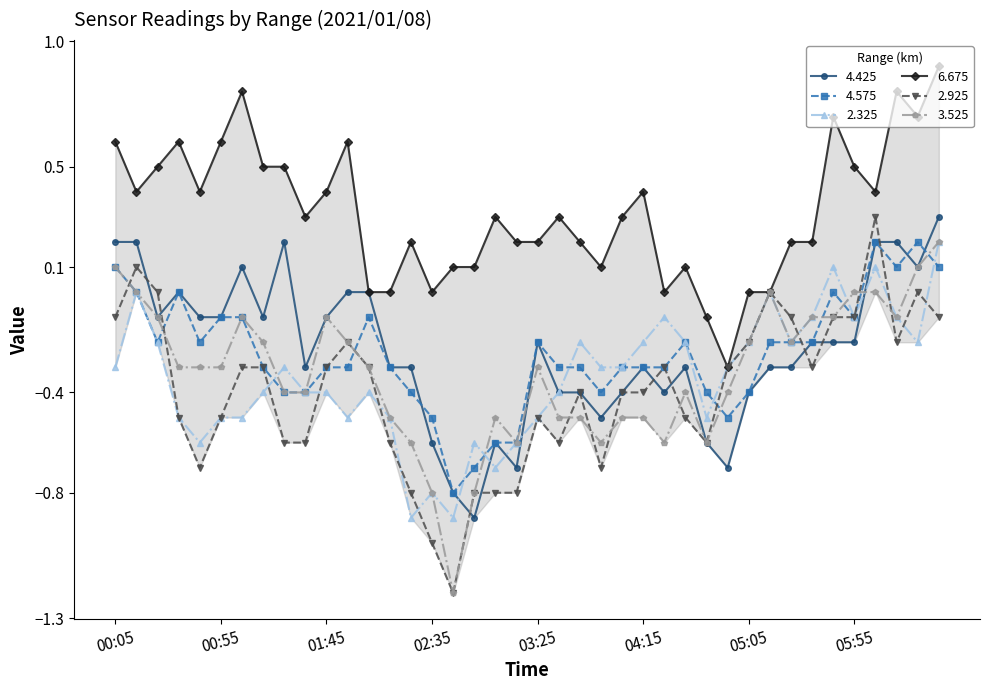

Is it true that 4.425 equals 0.1 at 2021/01/08 00:15?

False